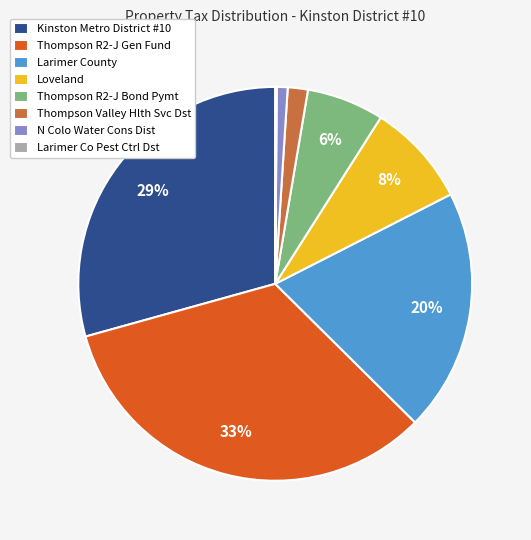

Do Larimer County and Loveland together represent more than half of the pie?

No